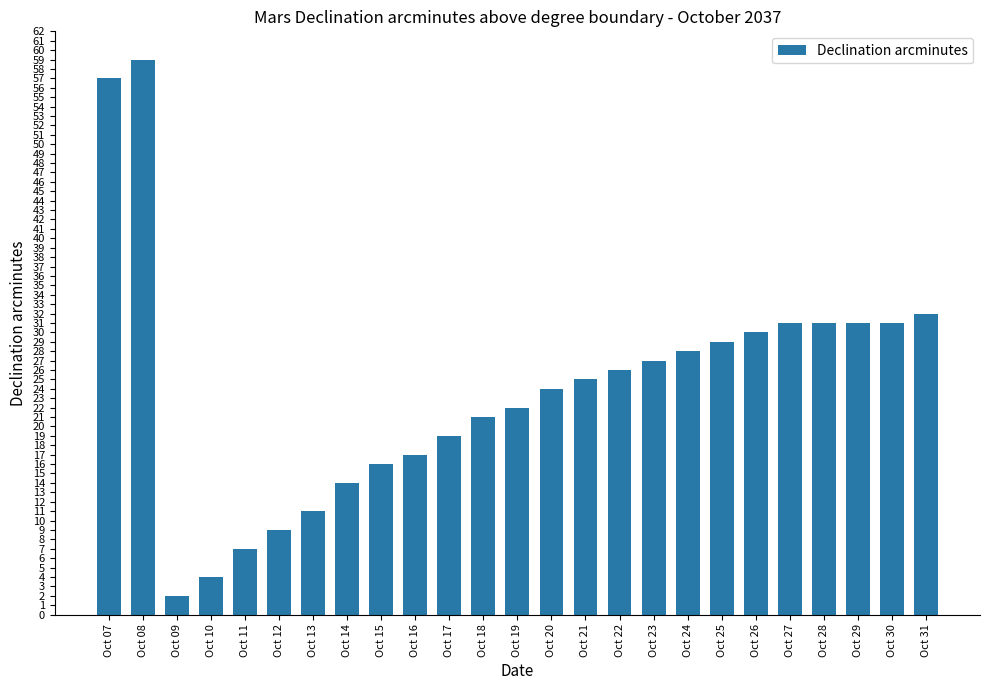

What is the average value?

24